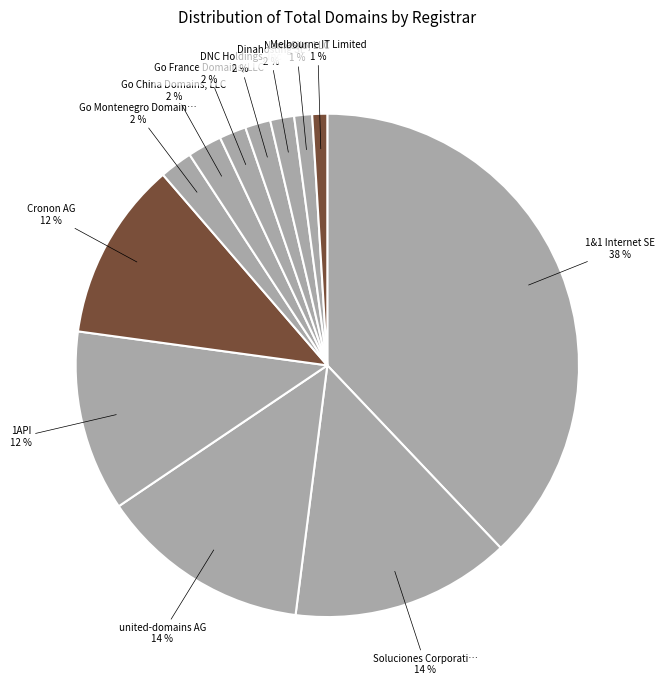

Which slice is the smallest?

Melbourne IT Limited